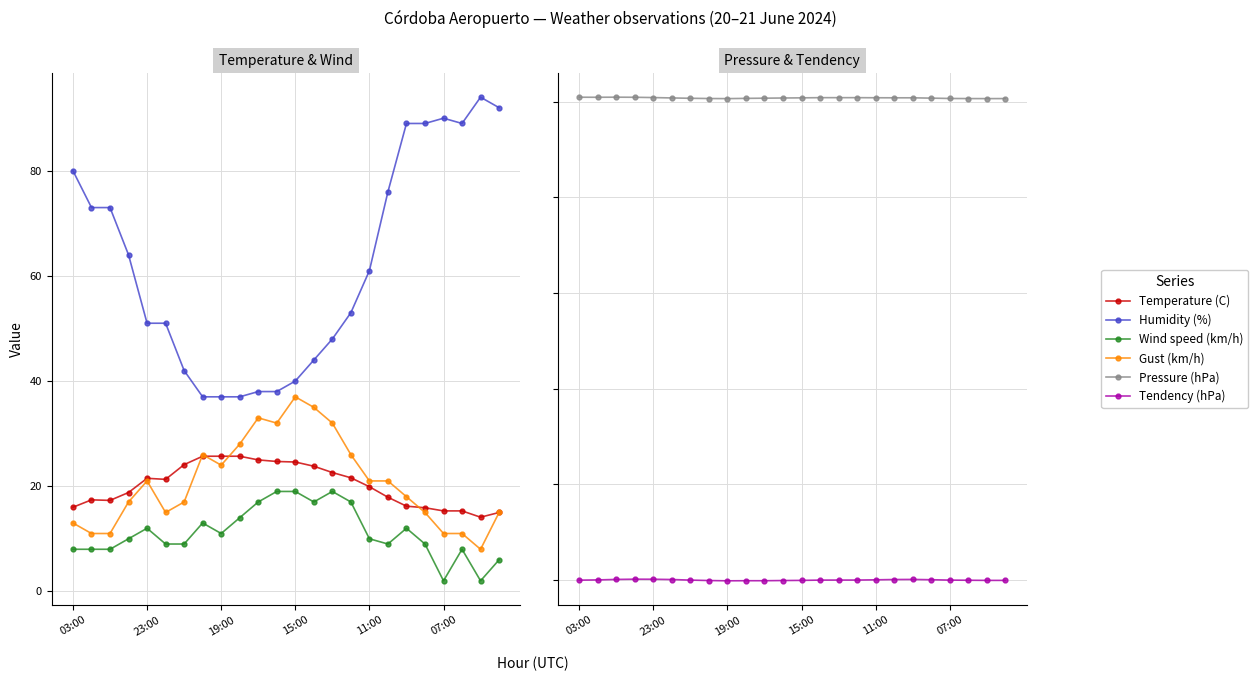

The value of Humidity (%) at 19 is 44.3. True or false?

False